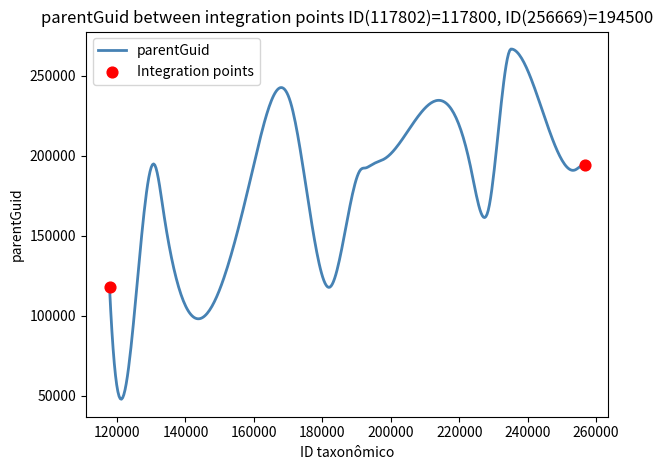

What is the maximum value shown in the chart?

266779.0